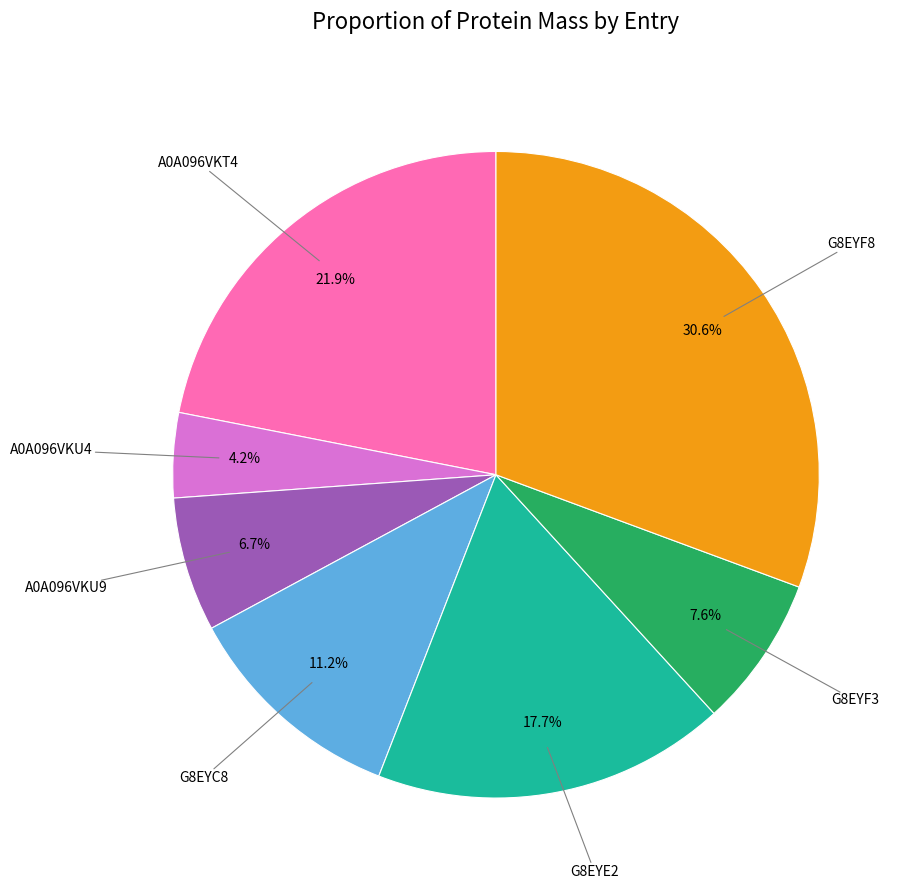

What percentage is the G8EYE2 slice, to the nearest percent?

18%